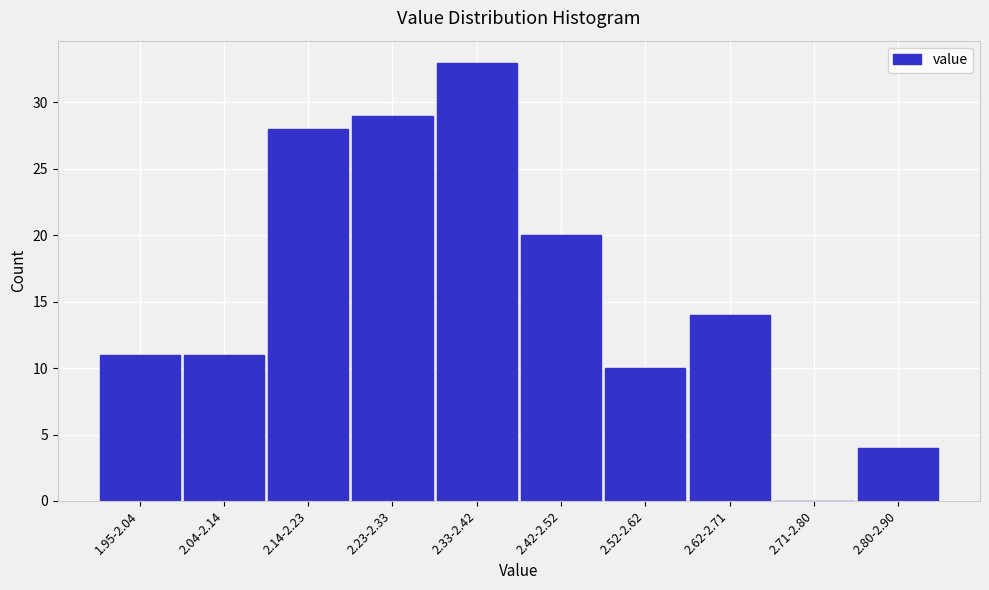

What is the greatest value displayed?

33